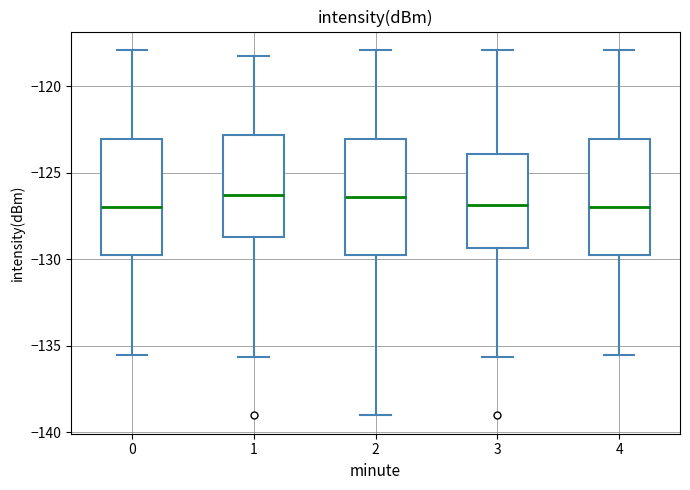

Where is the lower edge of the box at x = 3 on the y-axis? The values are not printed on the chart, so give them approximately, as read against the axis.

-129.5